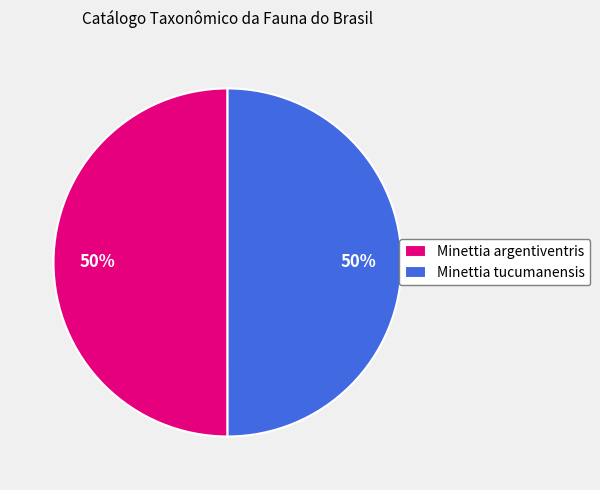

What is the ratio of the value at Minettia argentiventris to the value at Minettia tucumanensis?

1.0